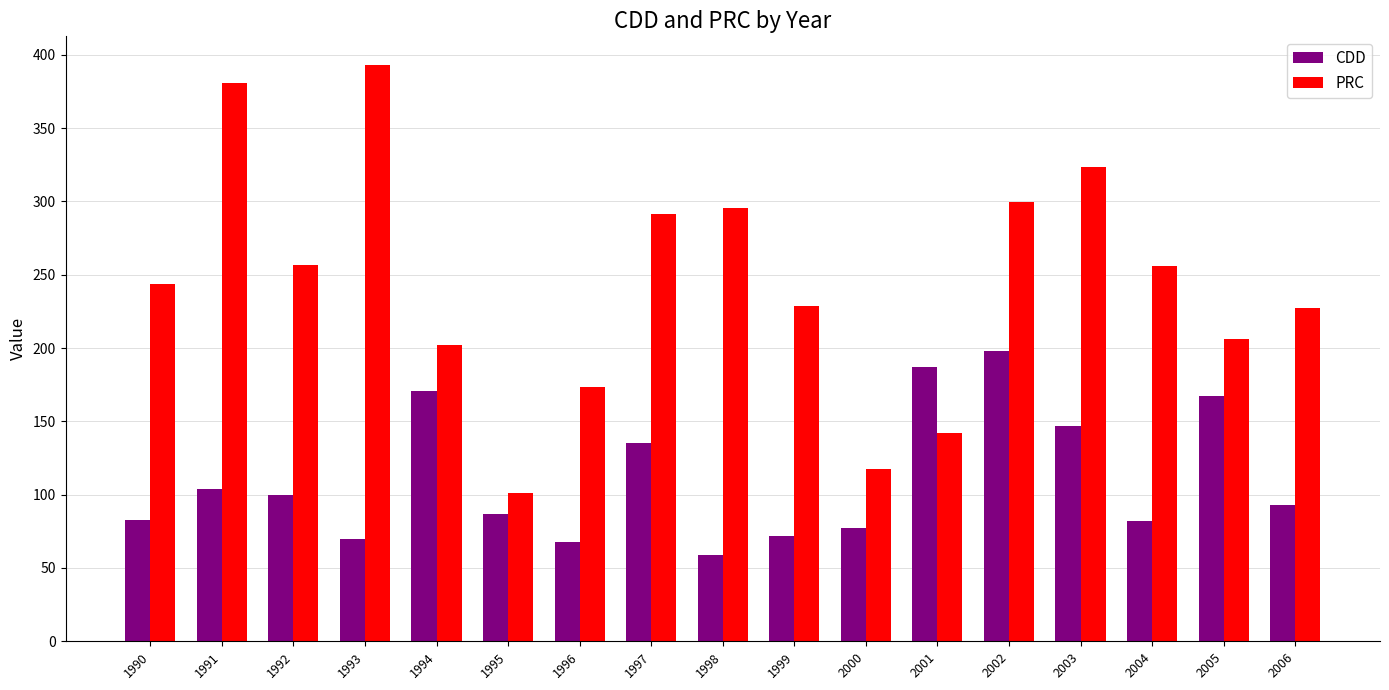

What is the spread (max minus min) of values at 2002?

101.7